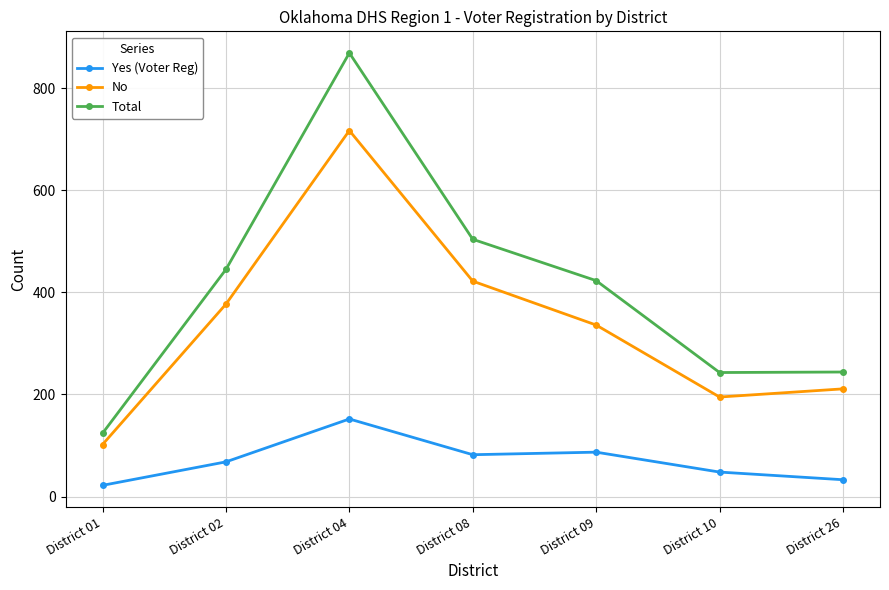

Which series has the largest total across all categories?

Total